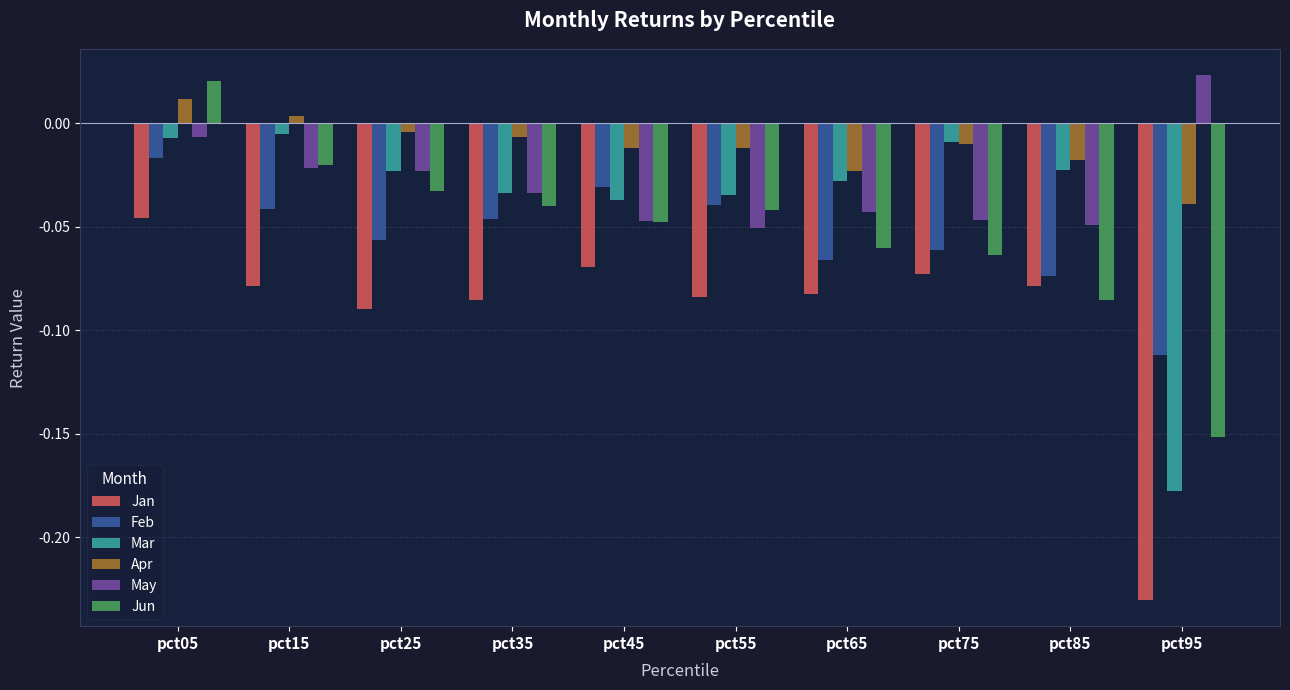

At how many categories does at least one series exceed 0?

3